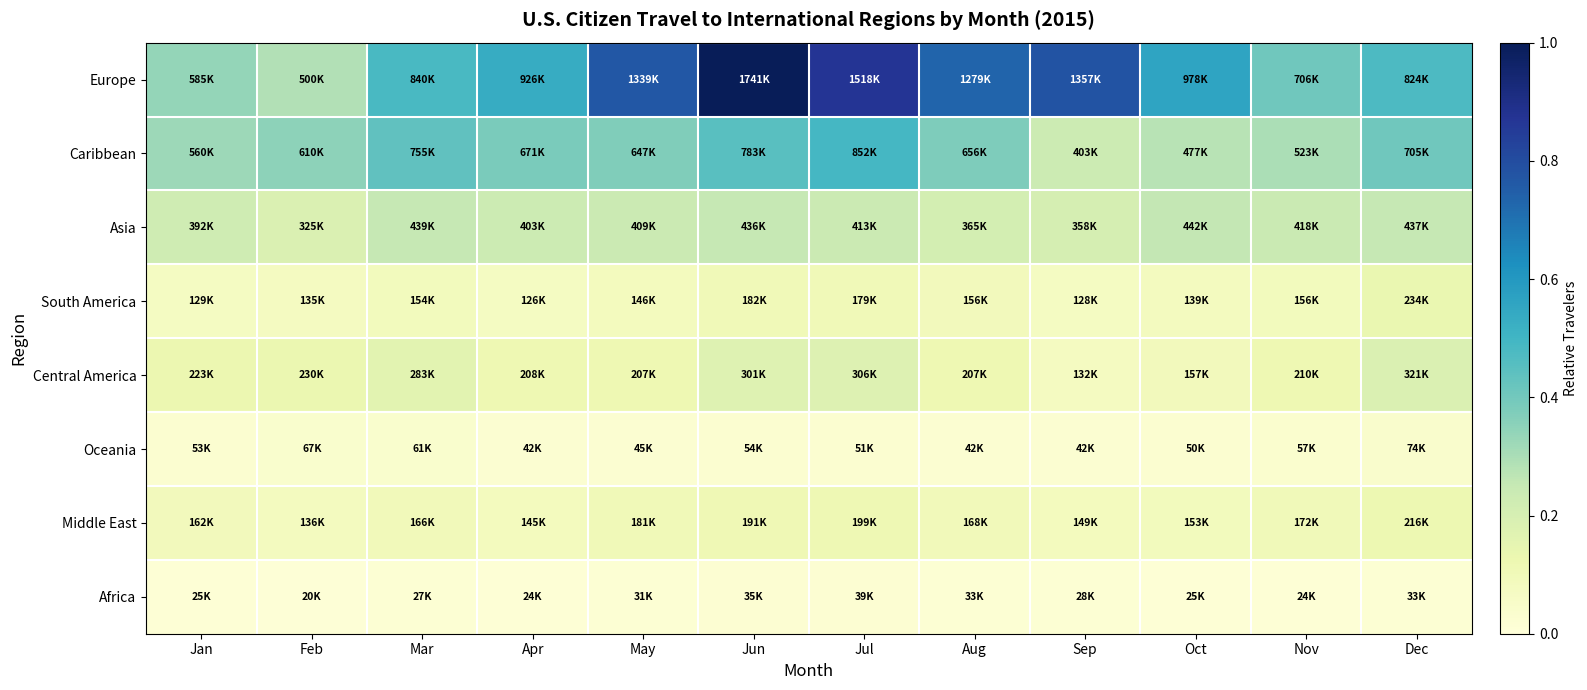

Rank the series by their maximum value, from lowest to highest.

Africa, Oceania, Middle East, South America, Central America, Asia, Caribbean, Europe